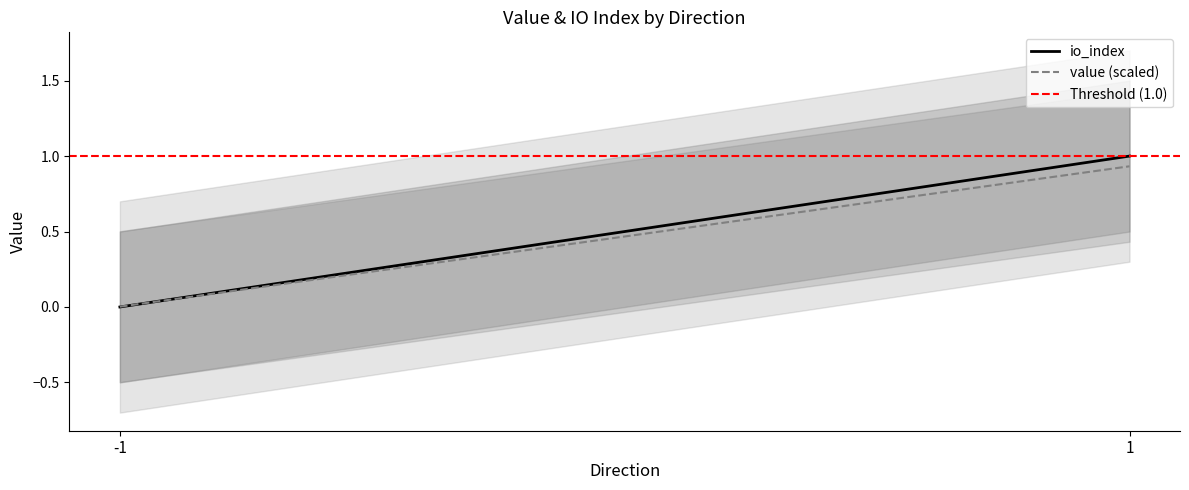

What is the sum of the io_index values at -1 and 1?

1.0